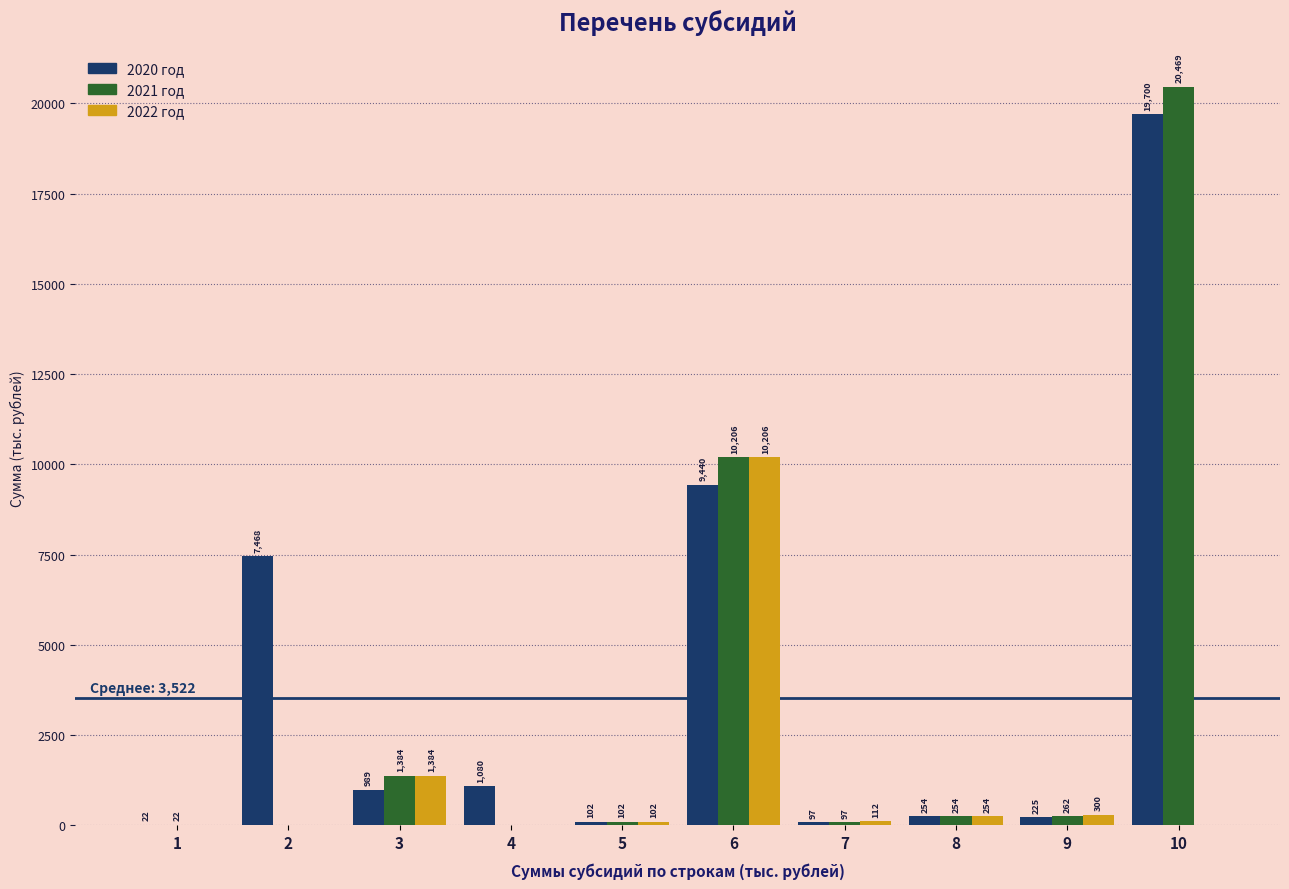

True or false: 2020 год has a value of 988.6 at 3.

True